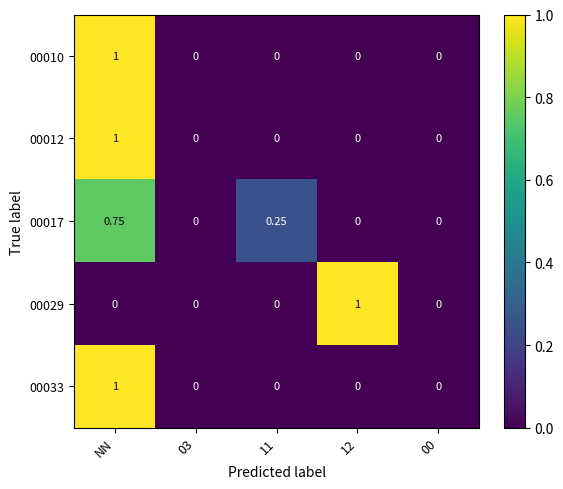

How many distinct data groups are displayed?

5